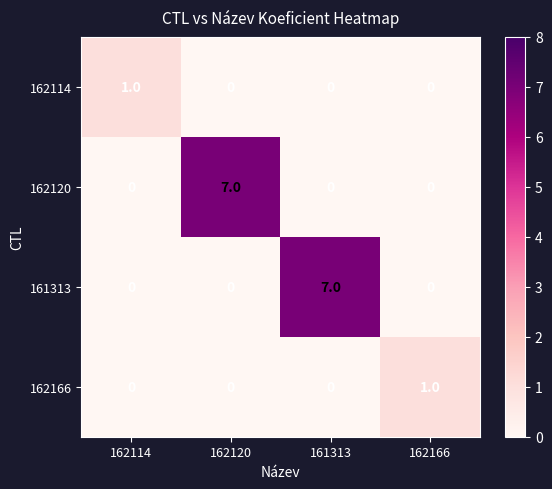

How many 162114 values are between 0 and 1?

4